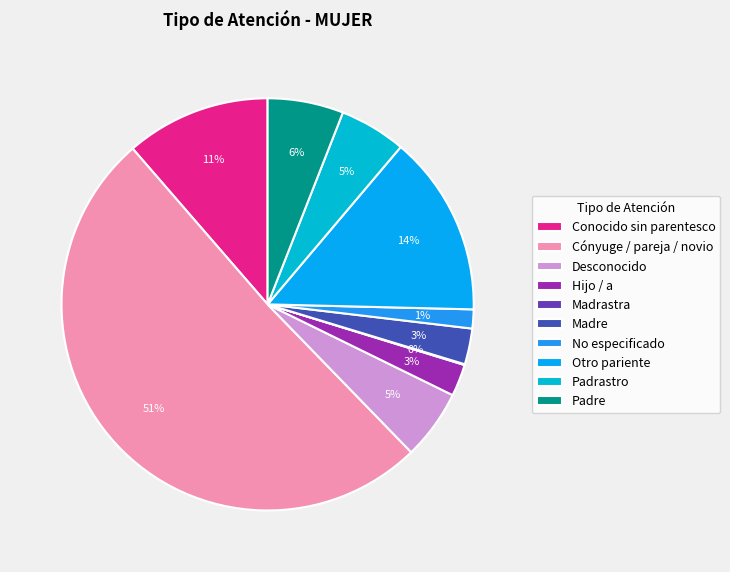

Which category has the smallest portion of the pie?

Madrastra